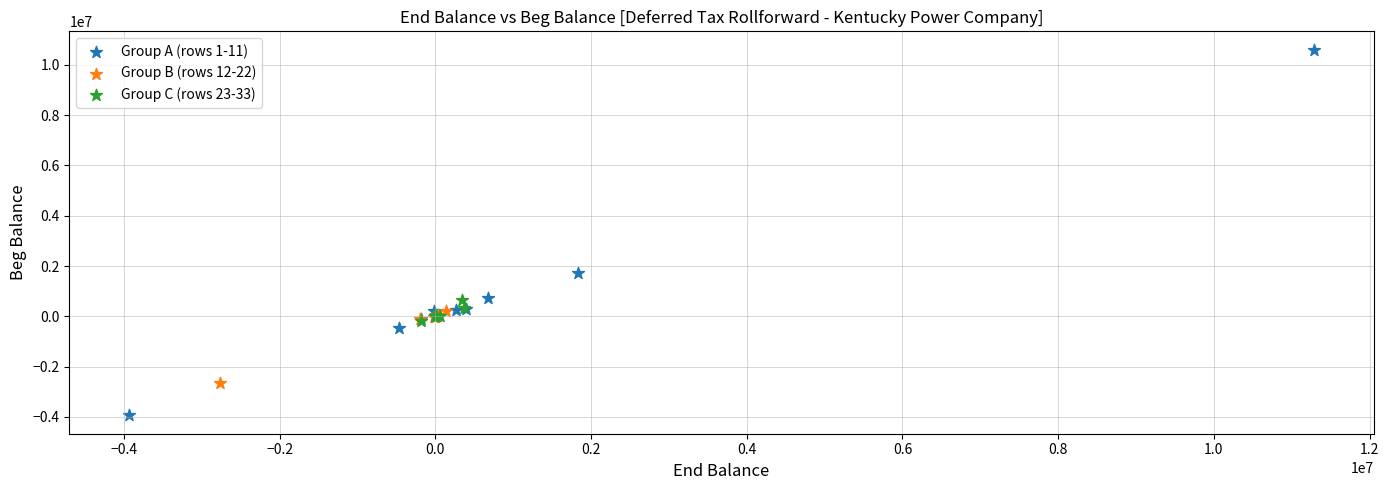

Which series reaches the maximum Y coordinate?

Group A (rows 1-11)